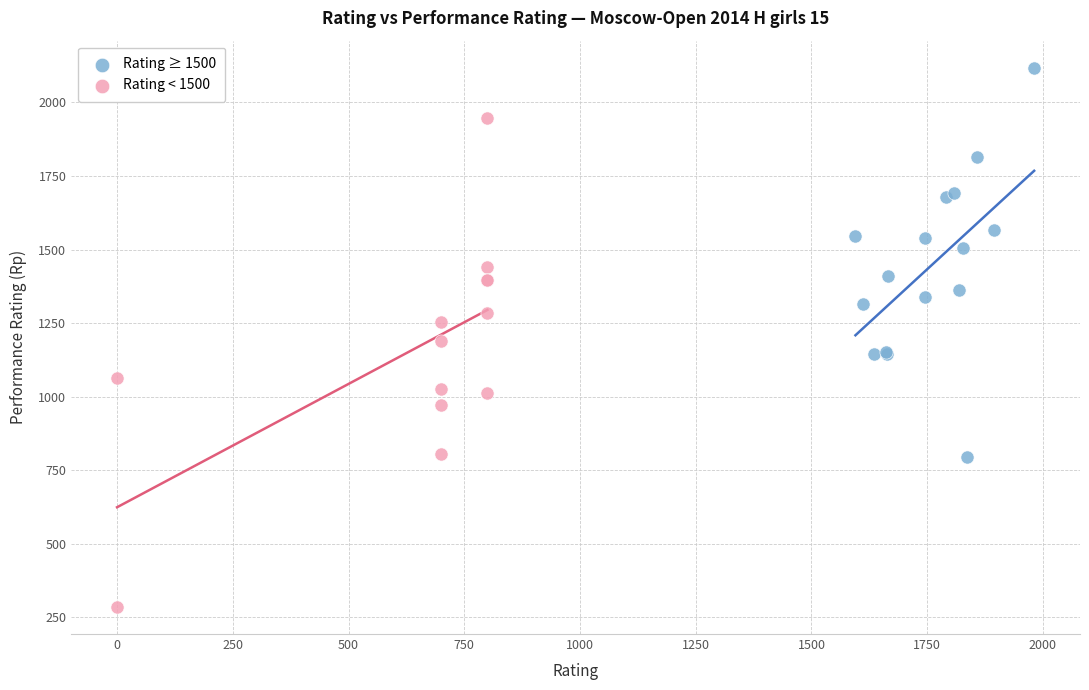

Which series reaches the maximum Y coordinate?

Rating ≥ 1500